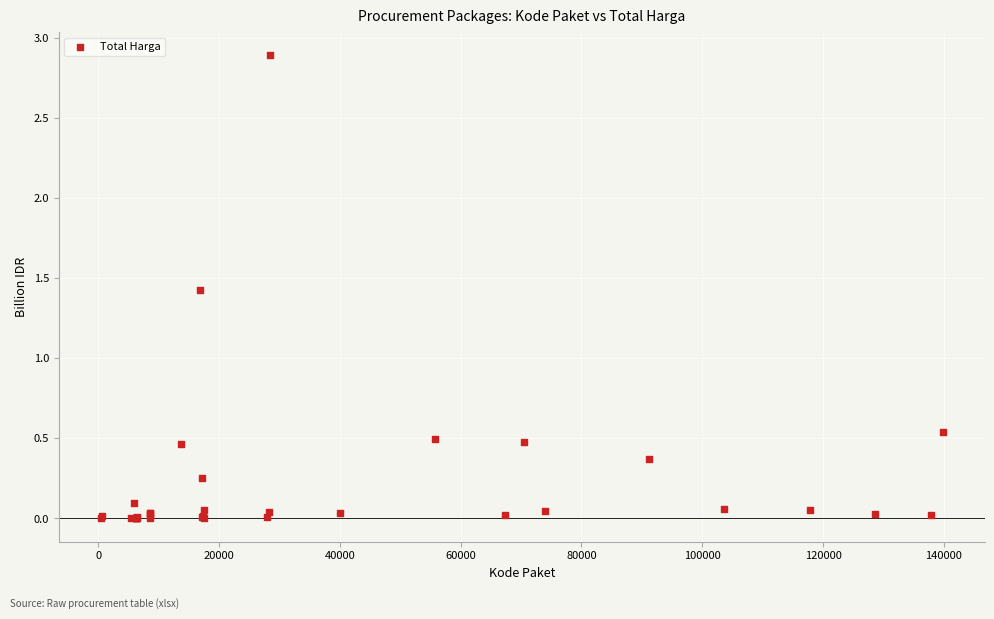

What Y value in the scatter plot is closest to 1?

1.4